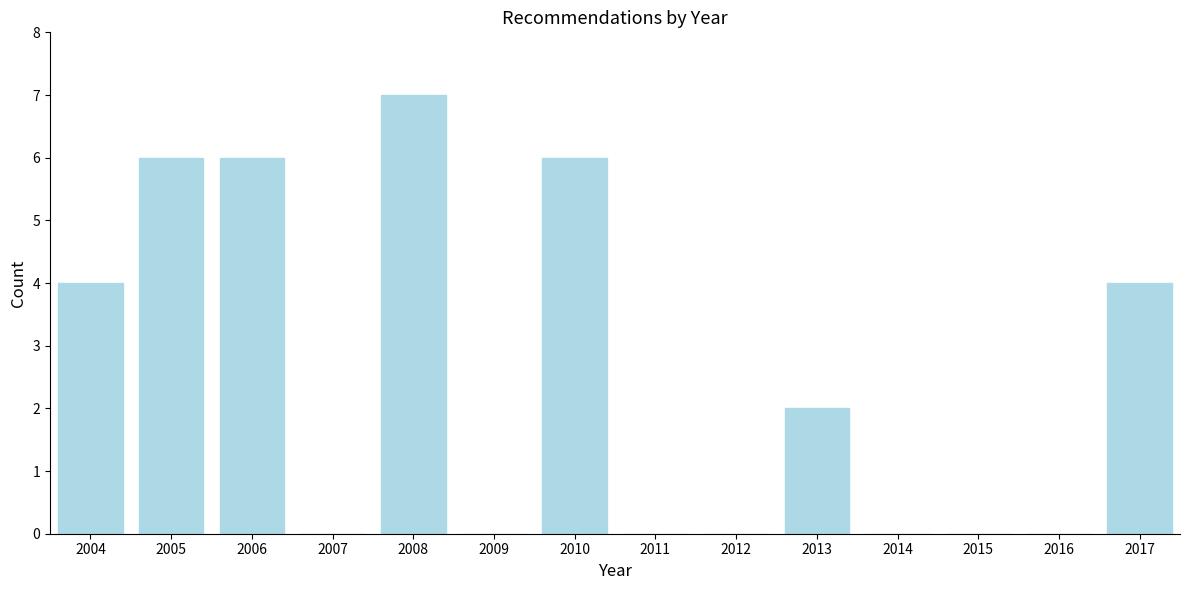

Reading left to right, transcribe all the data shown in this chart.

2004=4	2005=6	2006=6	2007=0	2008=7	2009=0	2010=6	2011=0	2012=0	2013=2	2014=0	2015=0	2016=0	2017=4